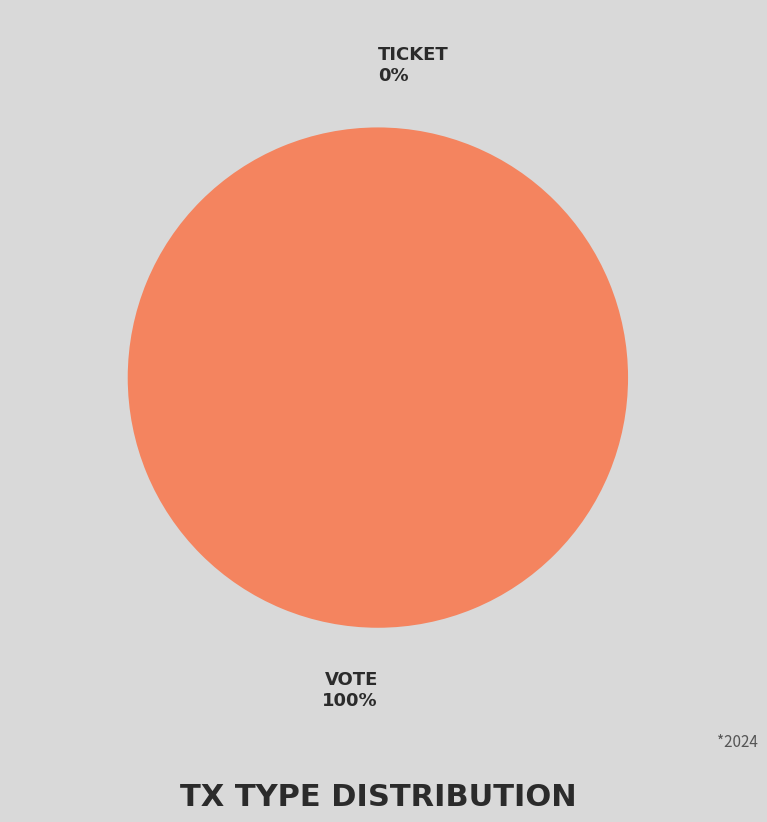

Between Vote and Ticket, which is larger?

Vote